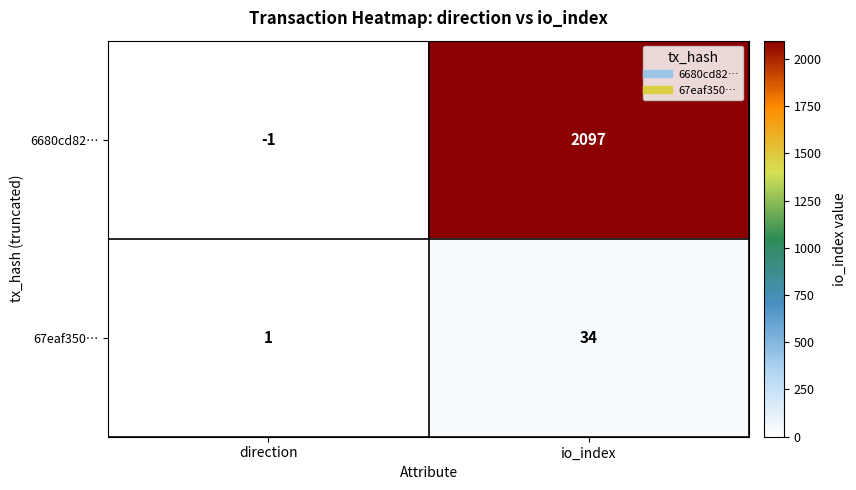

Reading right to left, extract all data points from this chart.

6680cd82…: io_index=2097	direction=-1
67eaf350…: io_index=34	direction=1